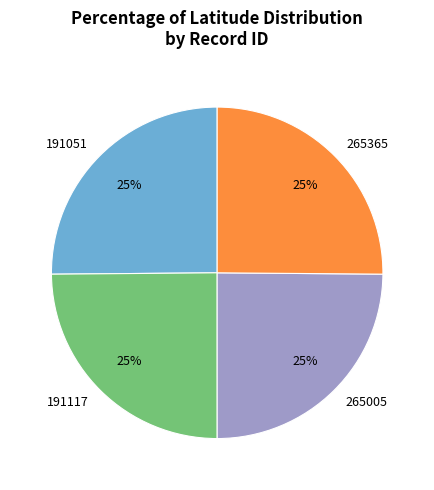

To the nearest percent, what percentage of the pie is 265365?

25%